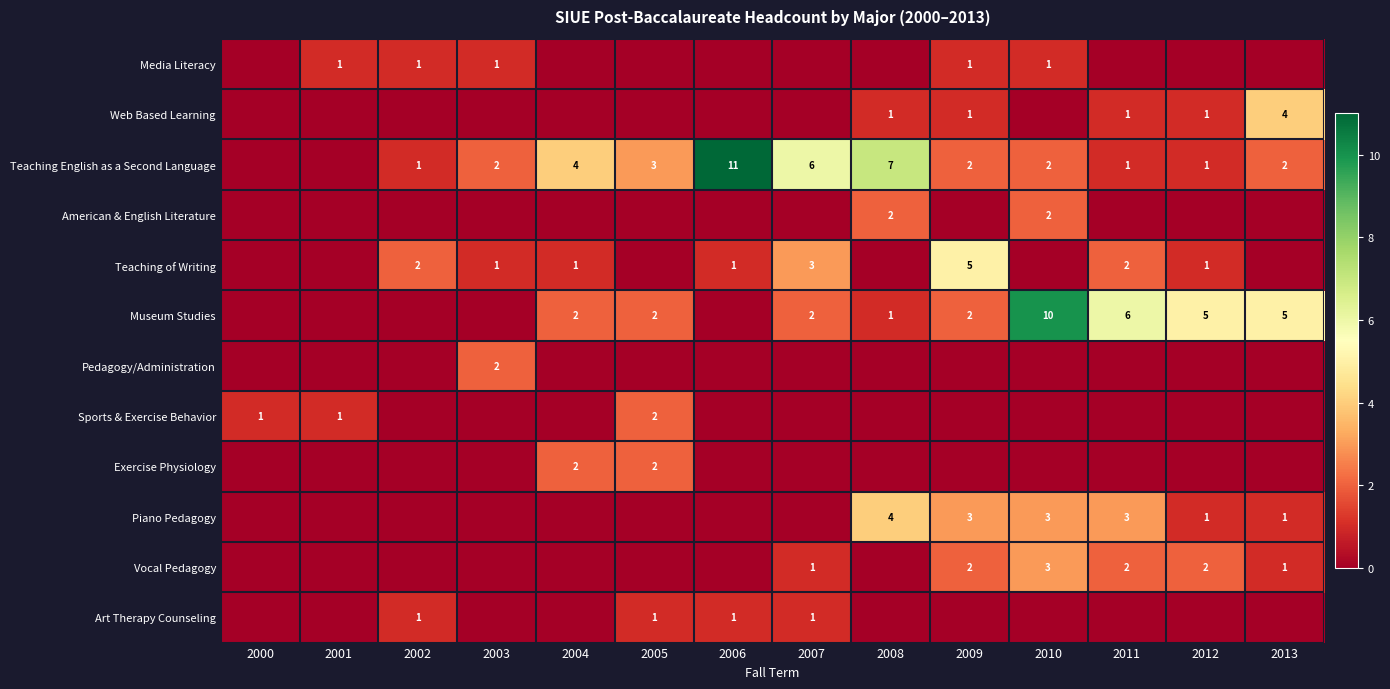

True or false: Sports & Exercise Behavior has a value of 1 at 2001.

True